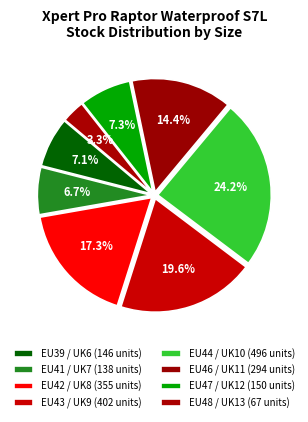

Count the number of slices in the pie.

8